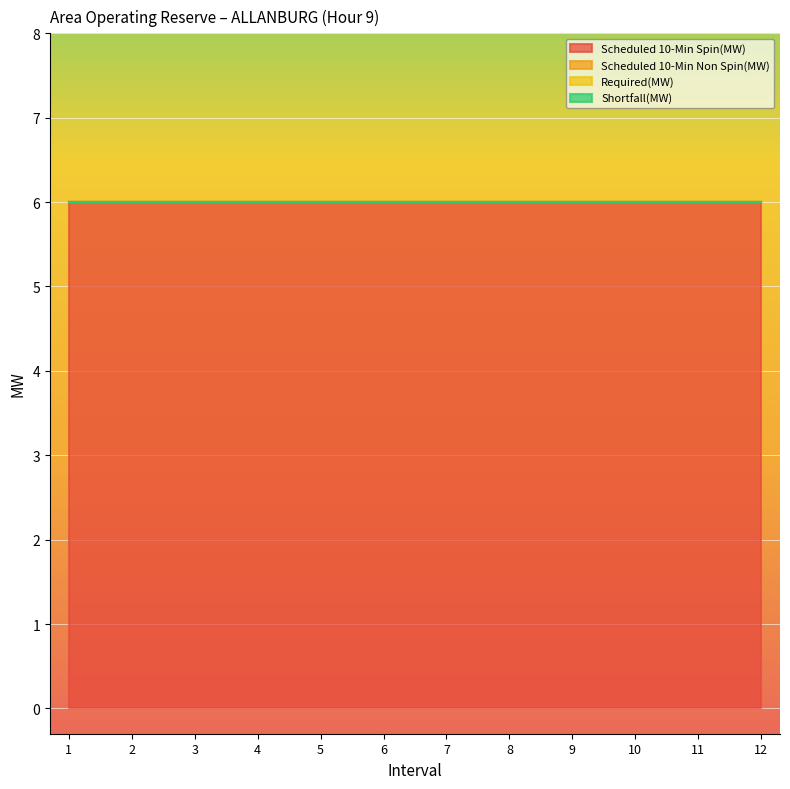

True or false: Scheduled 10-Min Non Spin(MW) has more than 0 points higher than both neighbors.

False